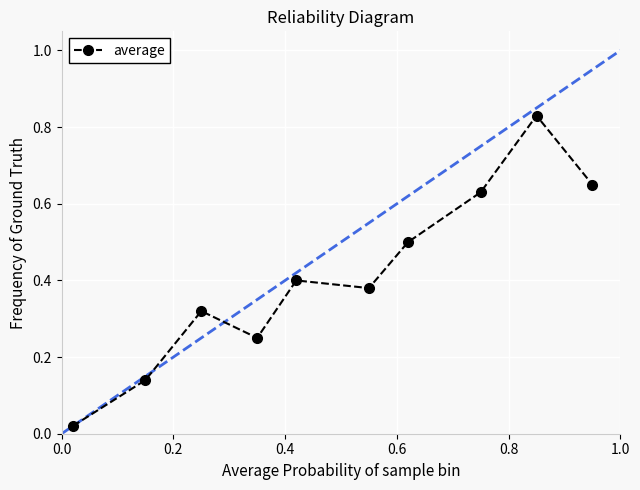

How many categories are shown in the chart?

10